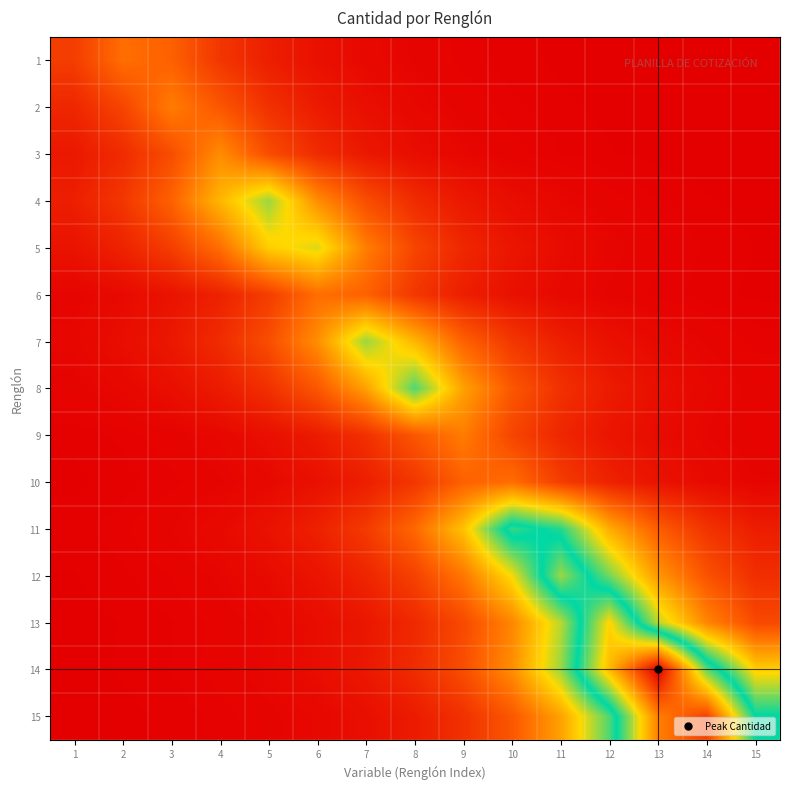

Rank the series at 8 from highest to lowest value.

8, 7, 11, 9, 5, 12, 6, 10, 14, 4, 13, 15, 3, 2, 1